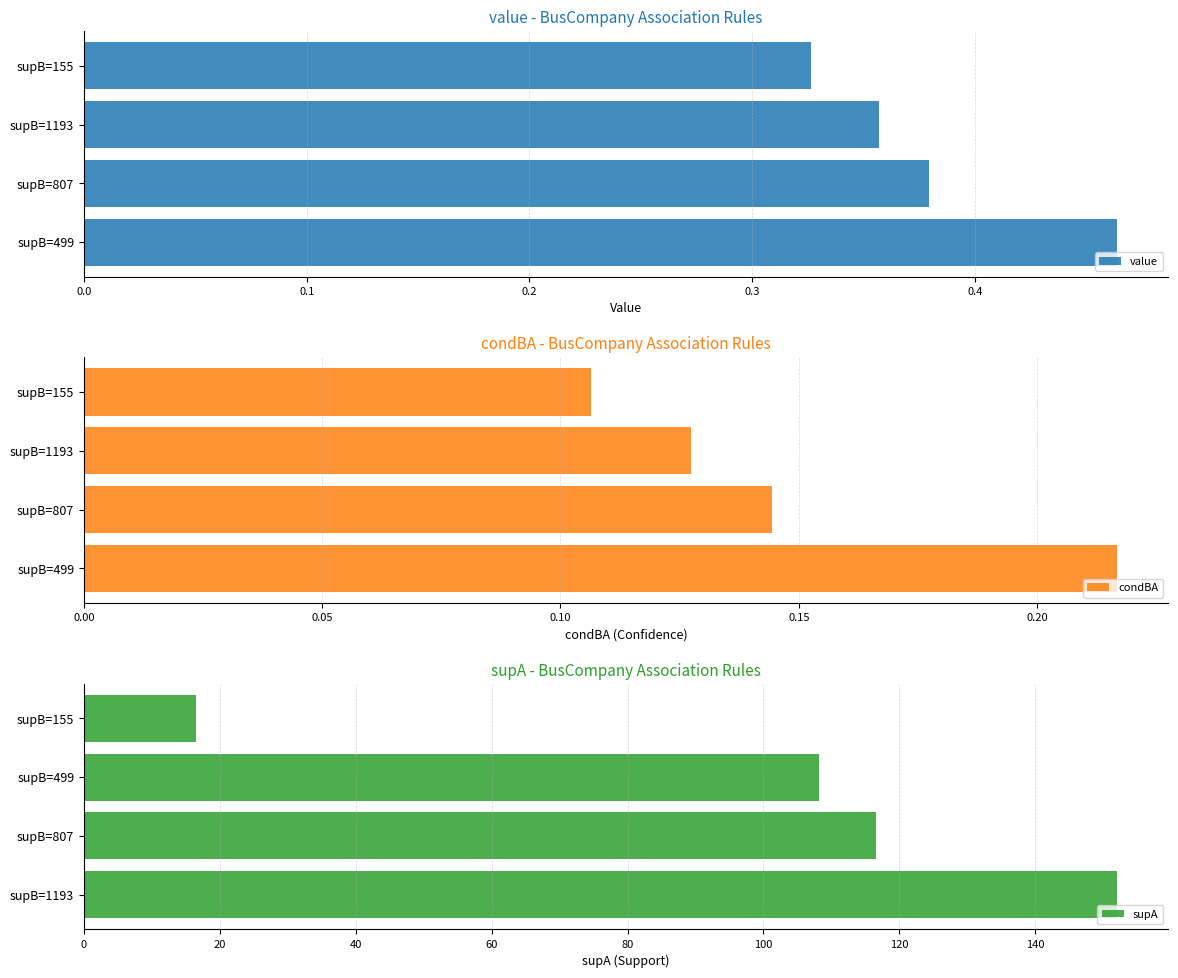

Rank the categories by value value from lowest to highest.

supB=155, supB=1193, supB=807, supB=499